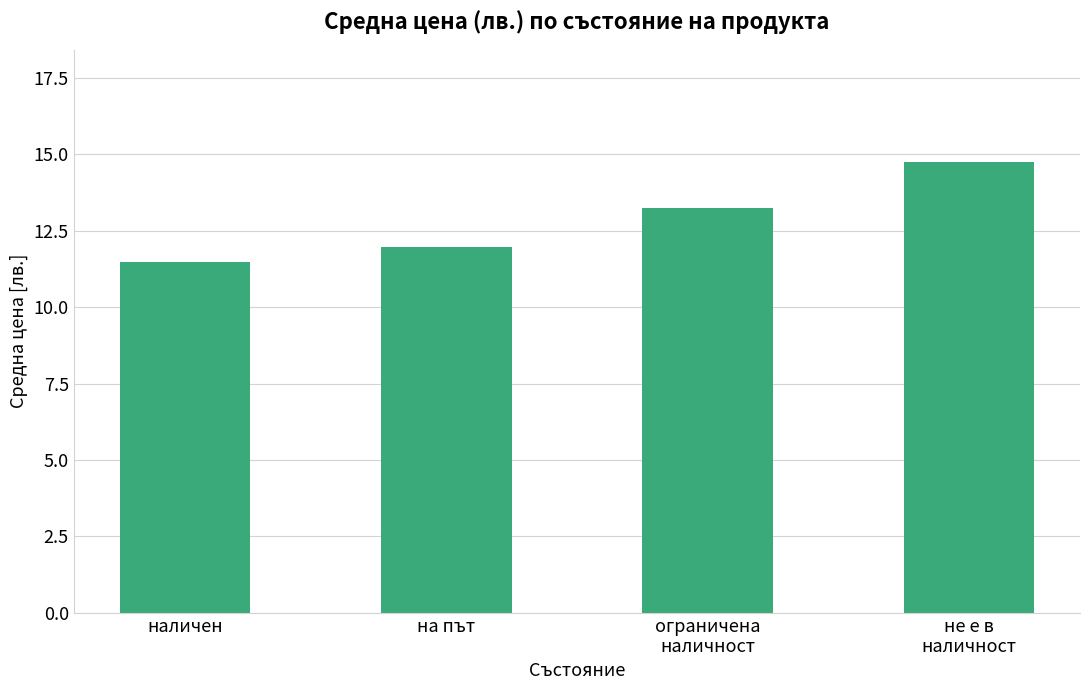

What is the smallest value displayed?

11.5